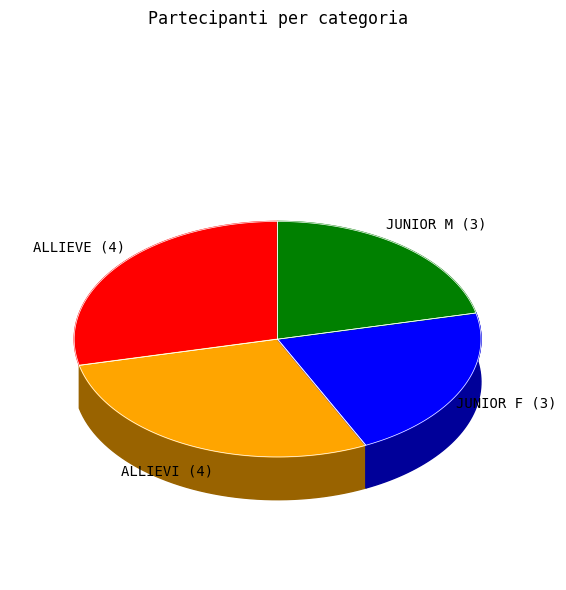

What is the ratio of the value at ALLIEVI to the value at JUNIOR F?

1.3